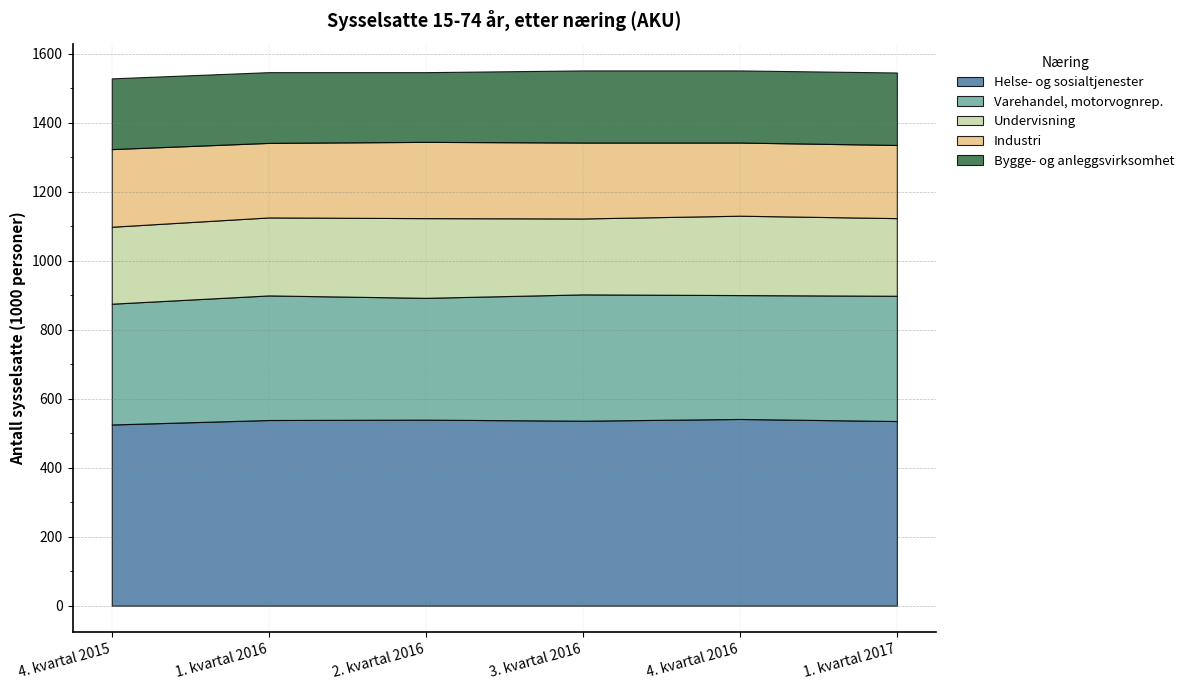

Reading left to right, transcribe all the data shown in this chart.

Helse- og sosialtjenester: 4. kvartal 2015=525	1. kvartal 2016=538	2. kvartal 2016=539	3. kvartal 2016=536	4. kvartal 2016=541	1. kvartal 2017=535
Varehandel, motorvognrep.: 4. kvartal 2015=350	1. kvartal 2016=361	2. kvartal 2016=353	3. kvartal 2016=366	4. kvartal 2016=359	1. kvartal 2017=363
Undervisning: 4. kvartal 2015=223	1. kvartal 2016=226	2. kvartal 2016=231	3. kvartal 2016=220	4. kvartal 2016=230	1. kvartal 2017=225
Industri: 4. kvartal 2015=225	1. kvartal 2016=216	2. kvartal 2016=221	3. kvartal 2016=220	4. kvartal 2016=212	1. kvartal 2017=212
Bygge- og anleggsvirksomhet: 4. kvartal 2015=205	1. kvartal 2016=205	2. kvartal 2016=202	3. kvartal 2016=209	4. kvartal 2016=209	1. kvartal 2017=210